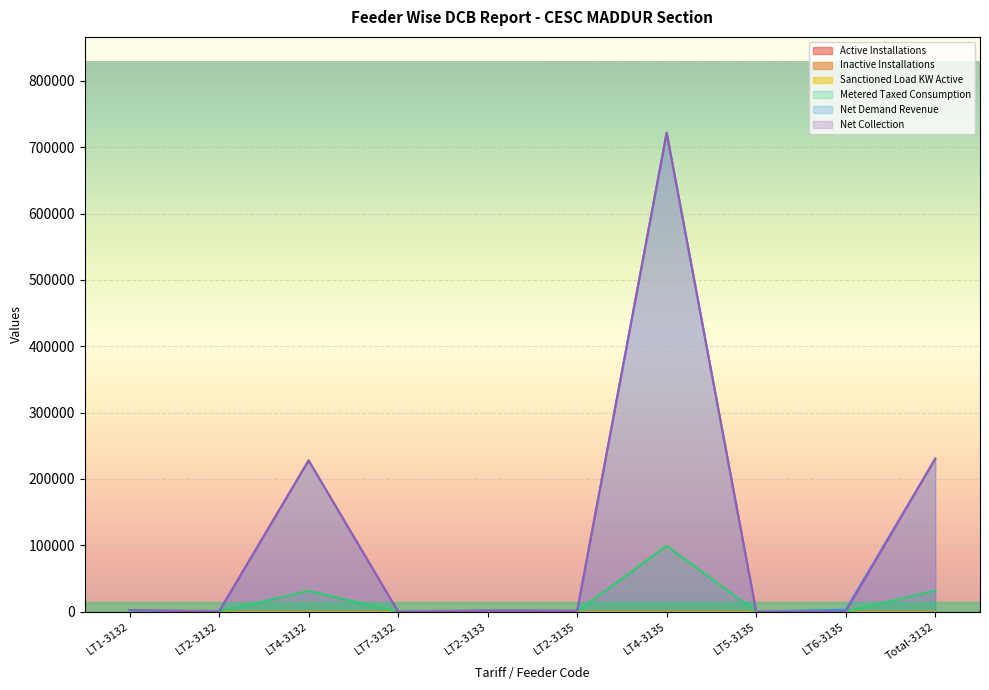

At which label is Net Collection closest to 360911?

Total-3132